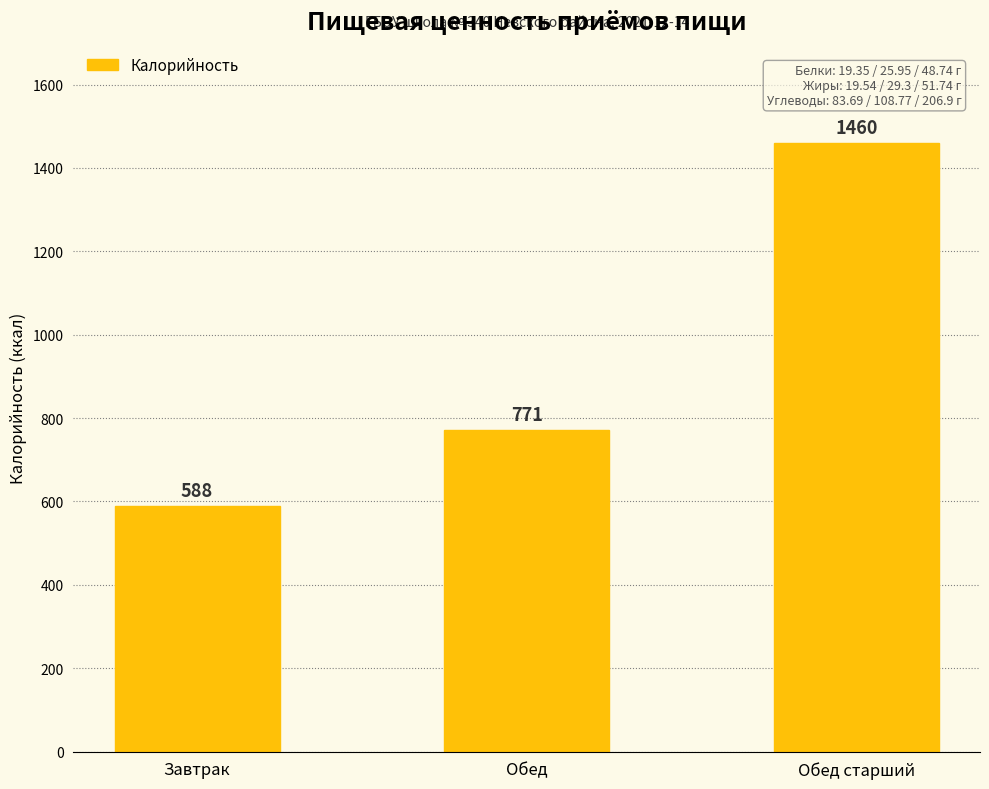

What is the smallest value displayed?

588